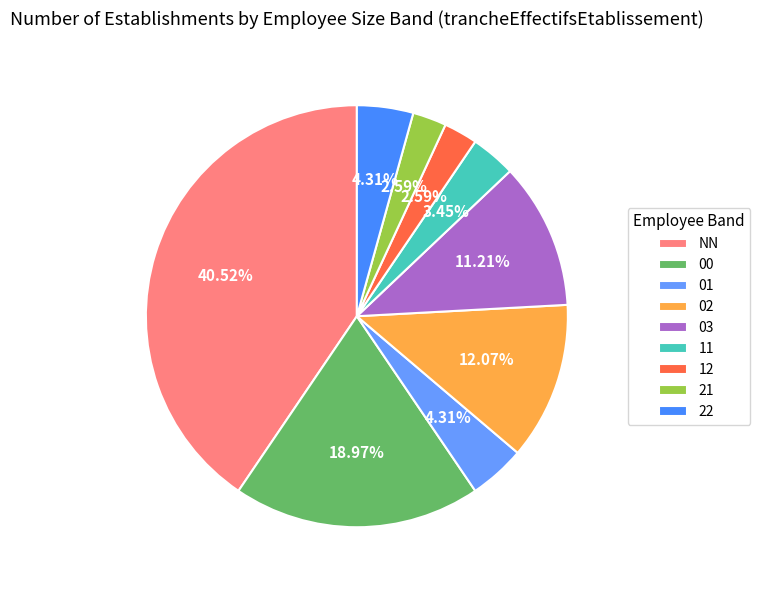

What is the change in value from NN to 22?

-42